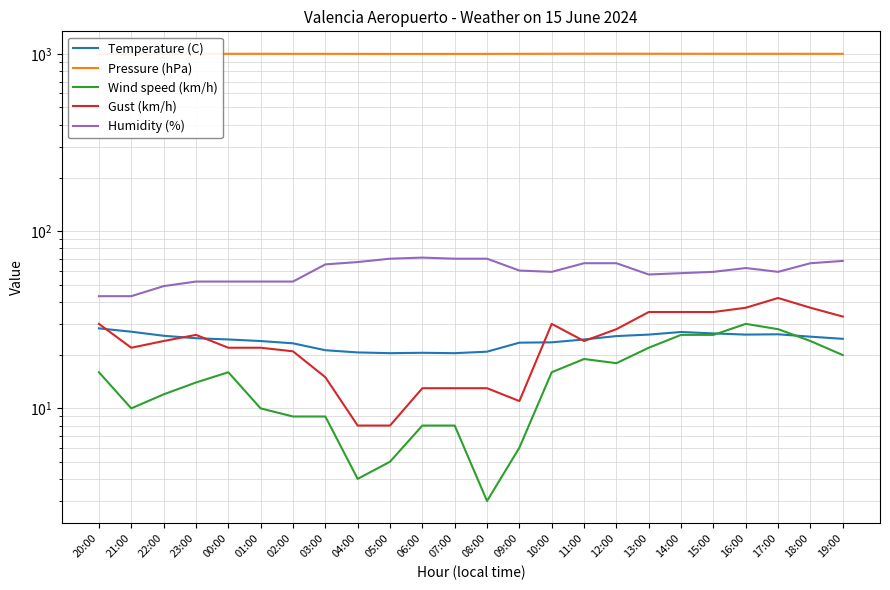

Between 03:00 and 16:00, which series saw the biggest shift?

Gust (km/h)